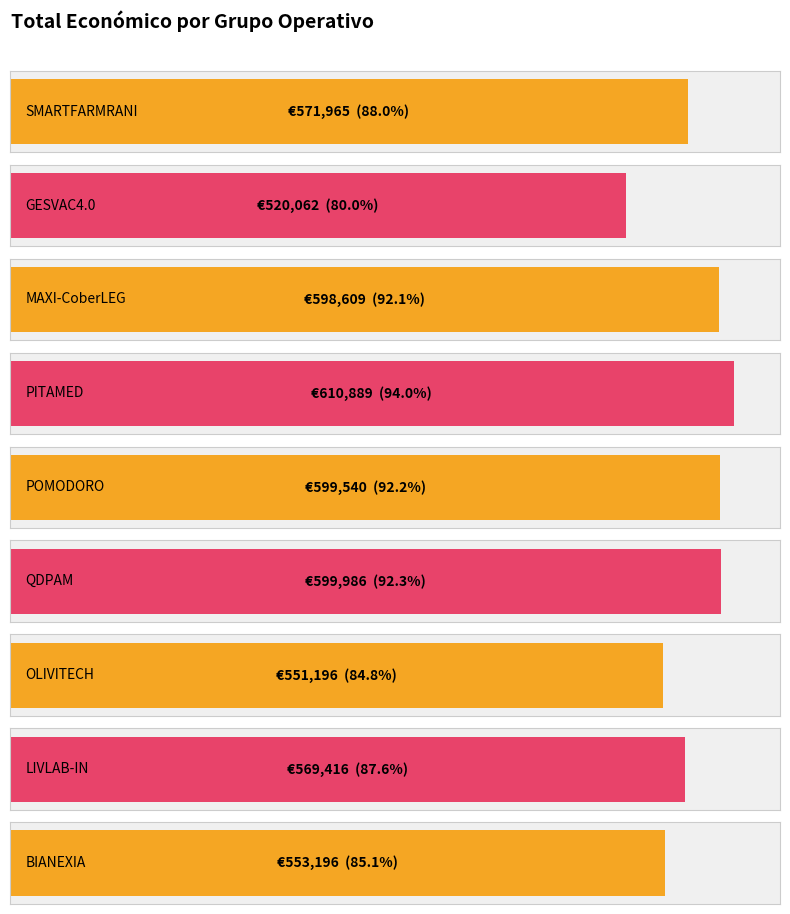

Does the chart contain stacked bars?

No